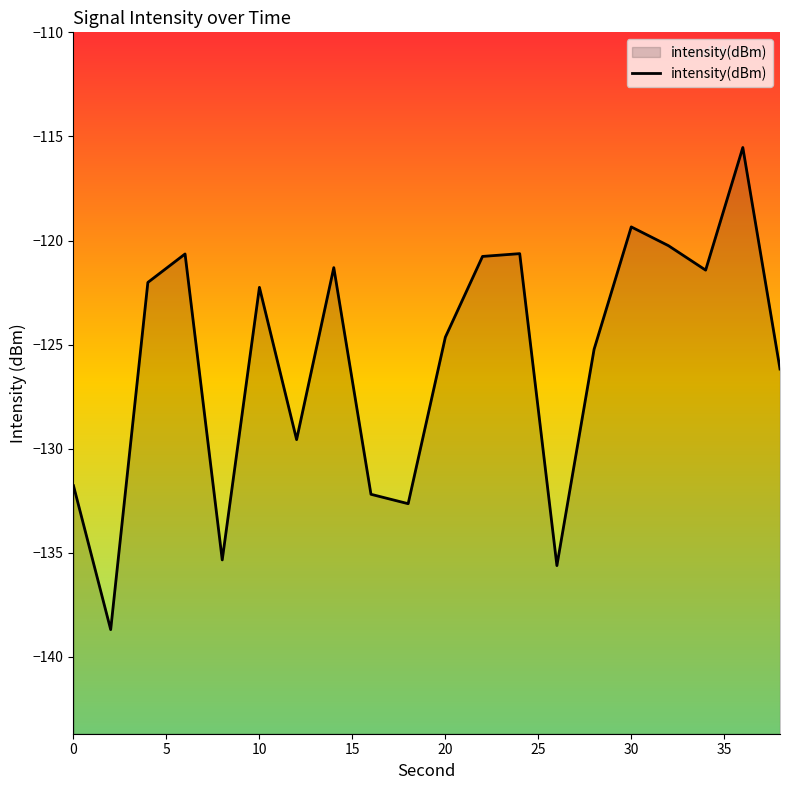

Reading left to right, list all the values displayed in this chart.

-131.8	-138.7	-122.0	-120.6	-135.3	-122.2	-129.6	-121.3	-132.2	-132.6	-124.6	-120.8	-120.6	-135.6	-125.2	-119.3	-120.2	-121.4	-115.5	-126.2